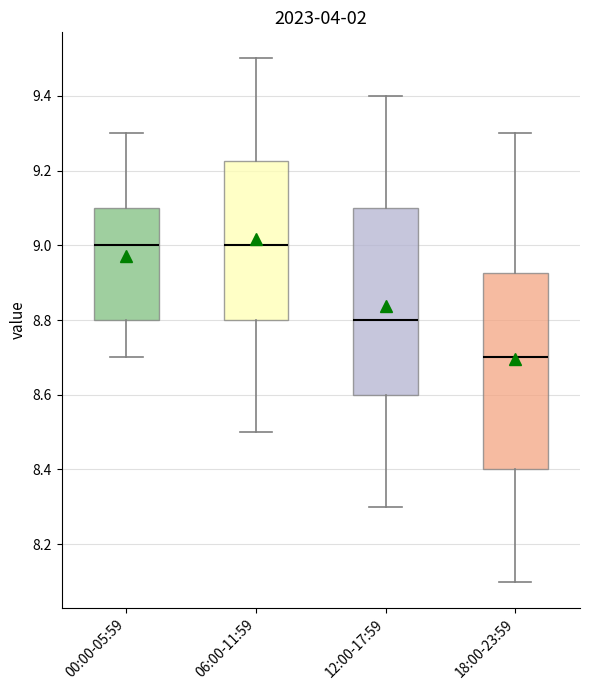

Reading left to right, transcribe this box plot: for each box, give where its median line is, the range the box spans, and where its two whiskers end, as read against the y-axis. The values are not printed on the chart, so give them approximately, as read against the axis.

00:00-05:59: median 9.00, box 8.80 to 9.10, whiskers 8.70 to 9.30
06:00-11:59: median 9.00, box 8.80 to 9.22, whiskers 8.50 to 9.50
12:00-17:59: median 8.80, box 8.60 to 9.10, whiskers 8.30 to 9.40
18:00-23:59: median 8.70, box 8.40 to 8.92, whiskers 8.10 to 9.30